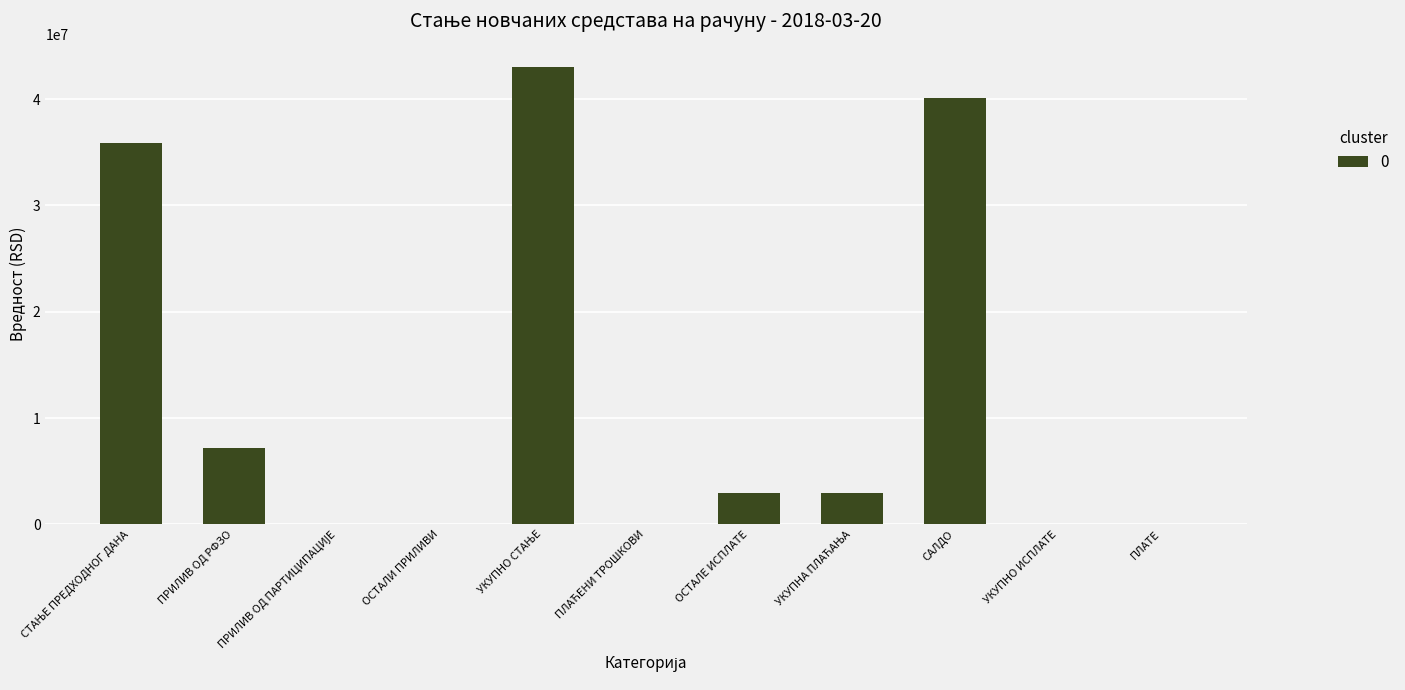

What is the sum of the values at ПЛАТЕ and ПРИЛИВ ОД РФЗО?

7191625.0